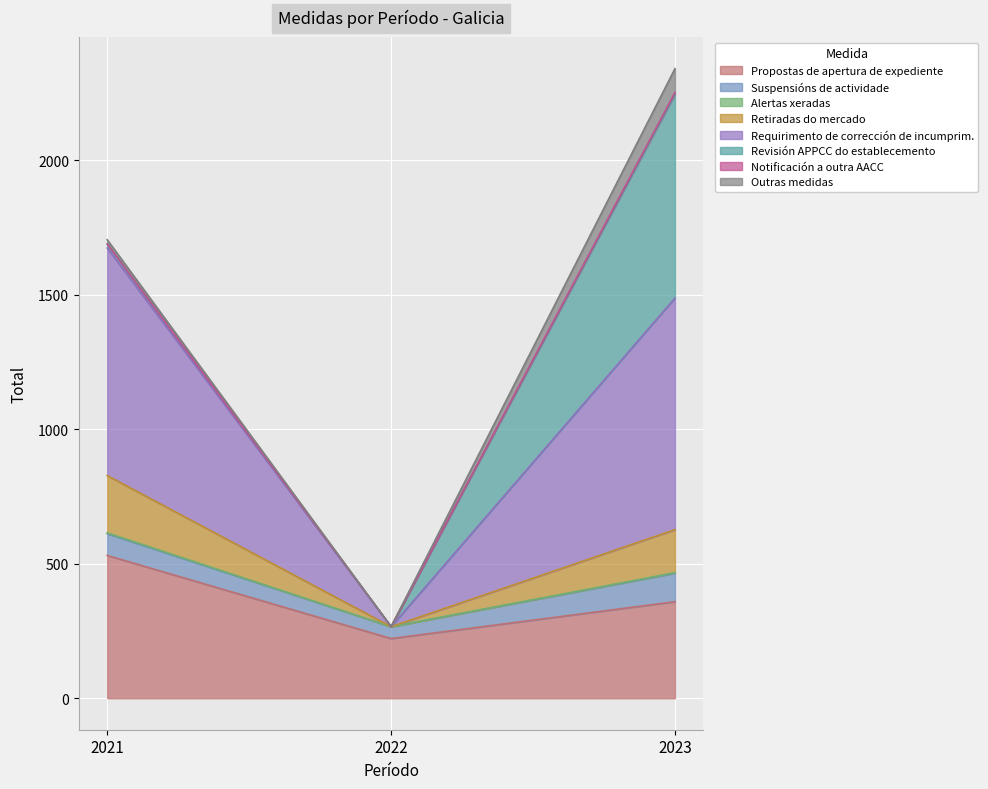

Which category has the lowest value in the Retiradas do mercado series?

2022